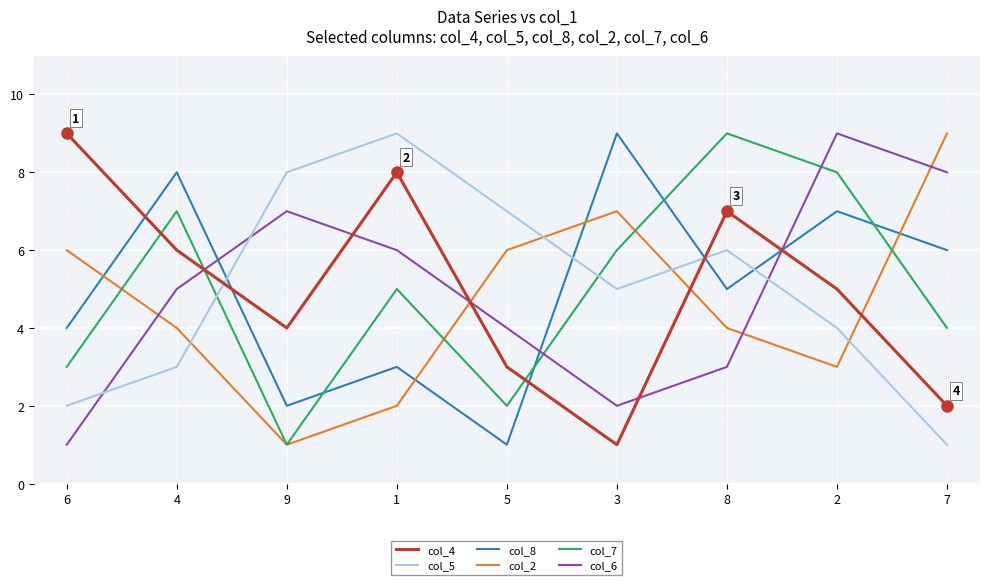

How many col_4 values are between 3 and 7?

5